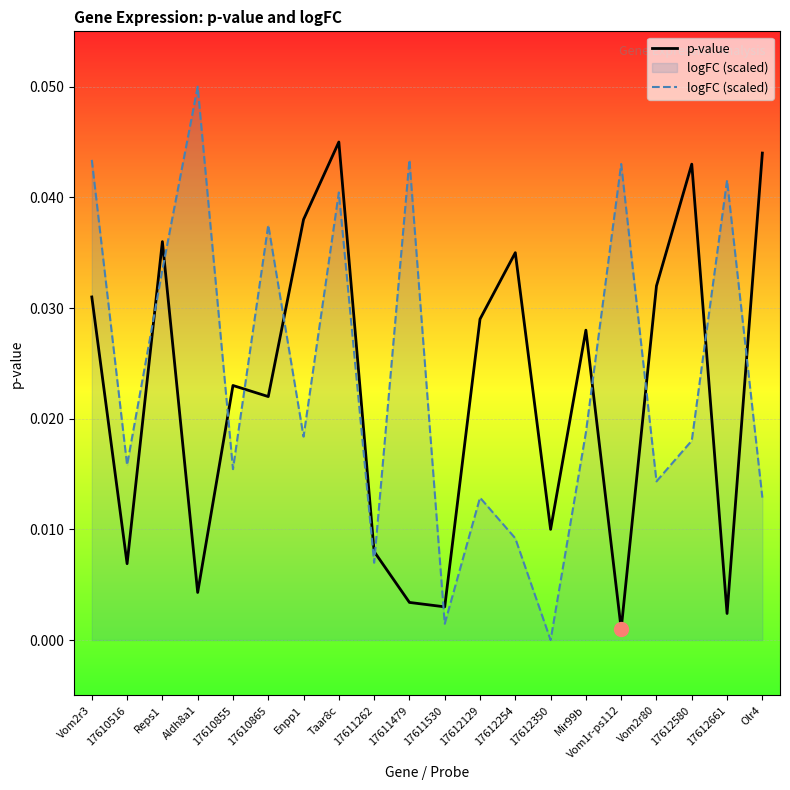

Rank the categories by p-value value from lowest to highest.

Vom1r-ps112, 17612661, 17611530, 17611479, Aldh8a1, 17610516, 17611262, 17612350, 17610865, 17610855, Mir99b, 17612129, Vom2r3, Vom2r80, 17612254, Reps1, Enpp1, 17612580, Olr4, Taar8c